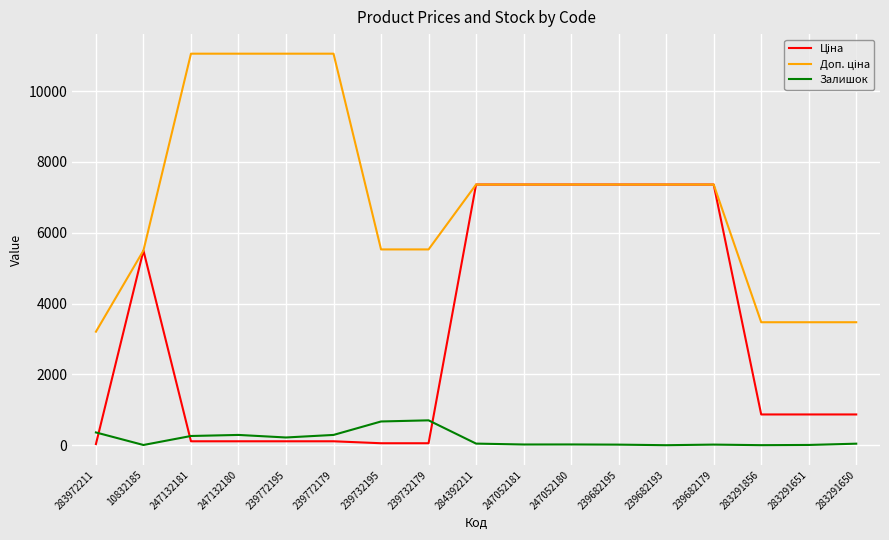

Is it true that Доп. ціна equals 11055.0 at 247132181?

True